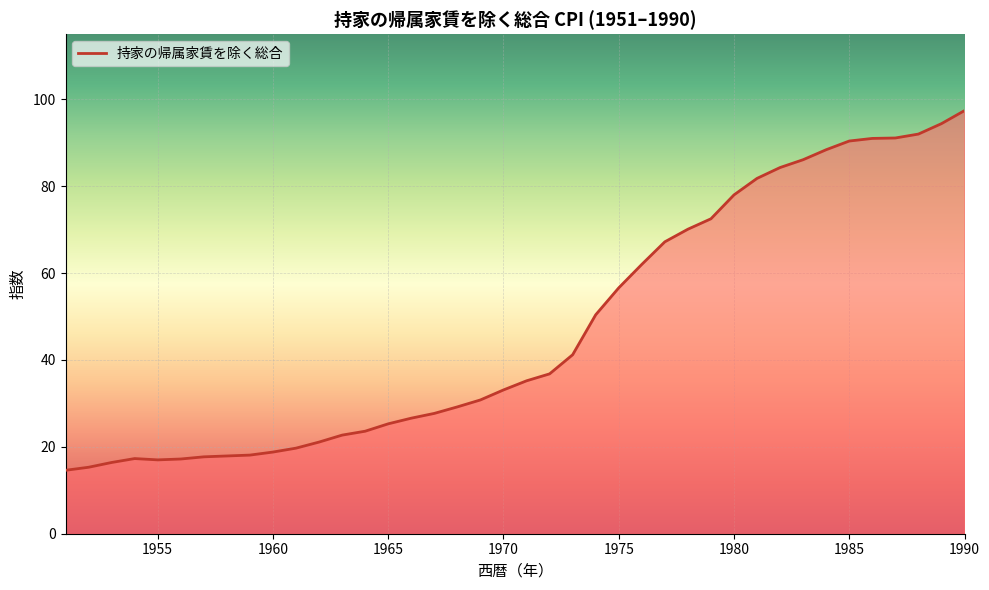

What is the greatest value displayed?

97.4